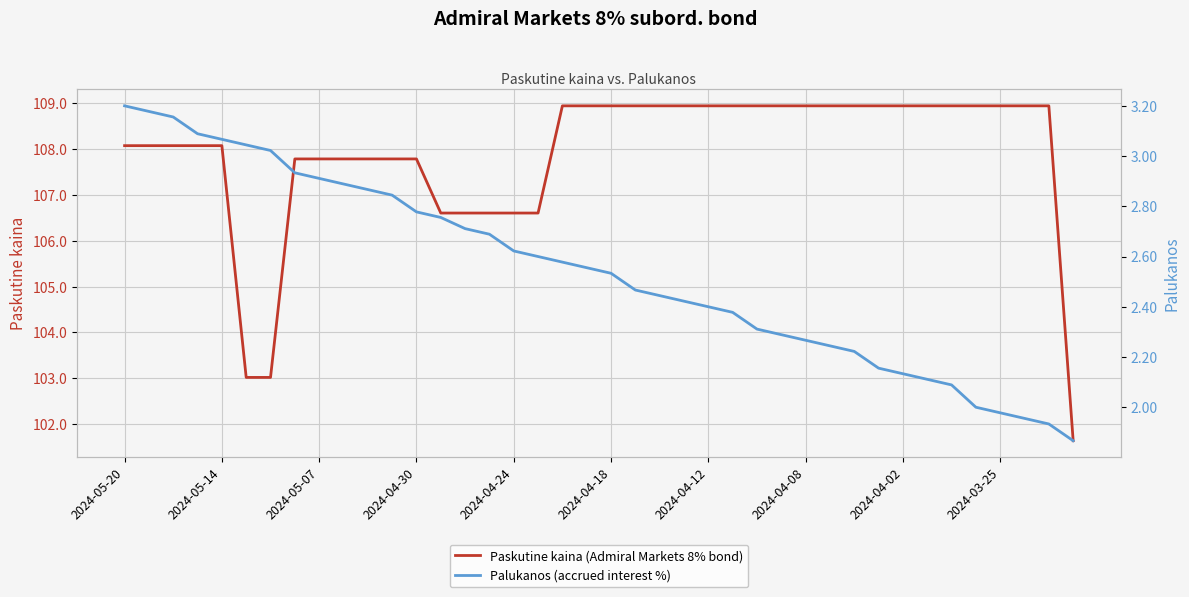

What is the value of the Palukanos (accrued interest %) point at the 37th from the left?

2.0